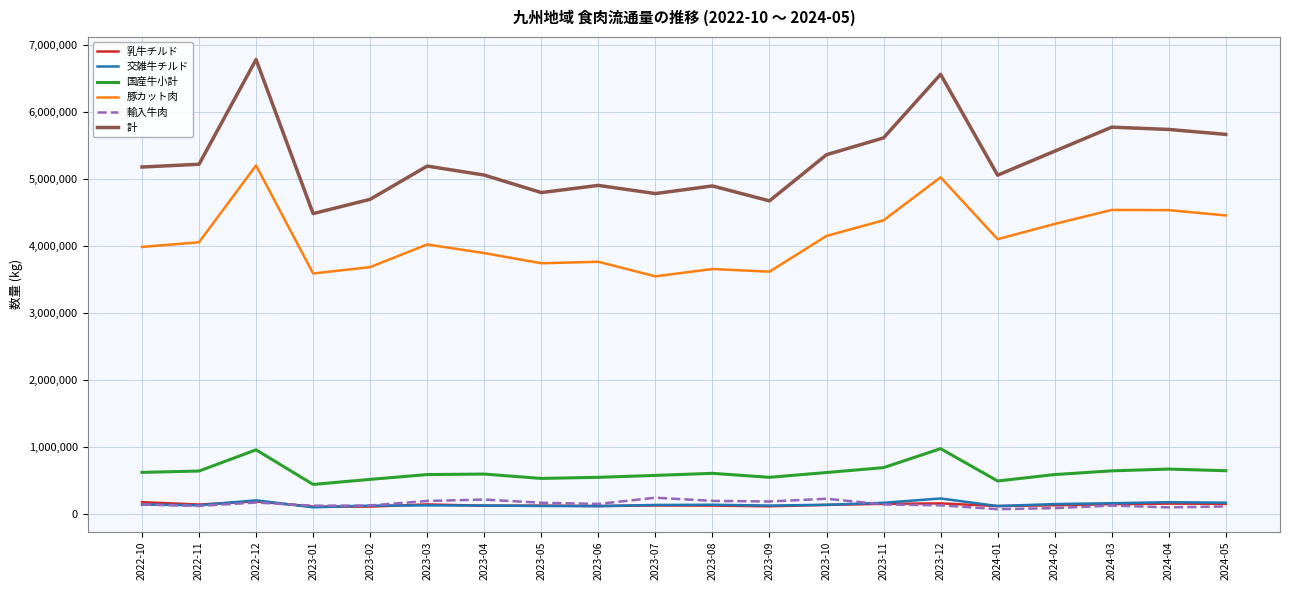

Which series has the largest range (max minus min)?

計